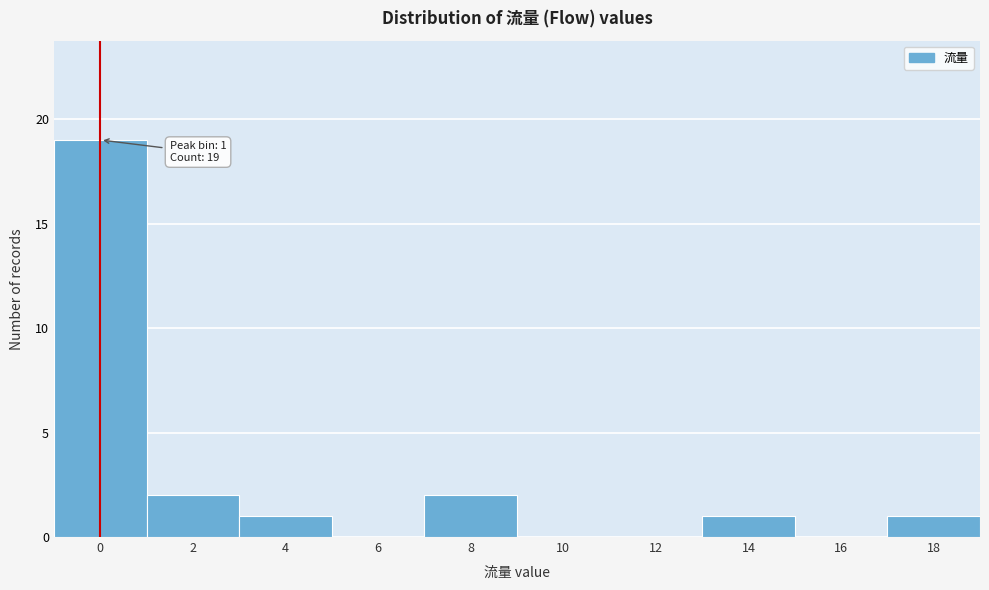

Reading right to left, extract all data points from this chart.

18=1	16=0	14=1	12=0	10=0	8=2	6=0	4=1	2=2	0=19